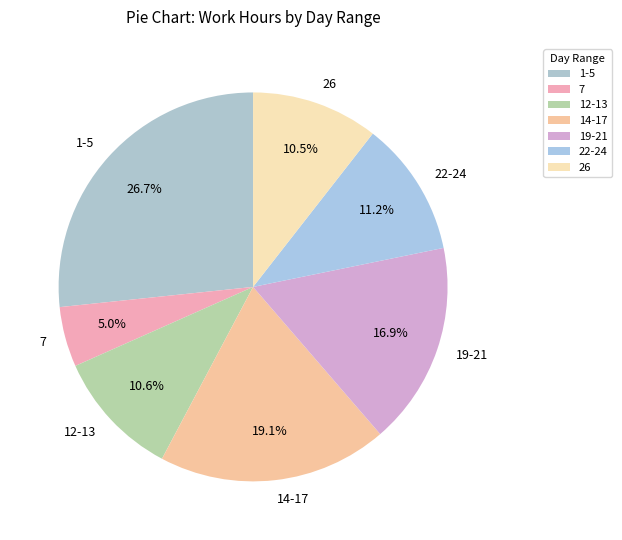

What is the smallest slice in the pie chart?

7